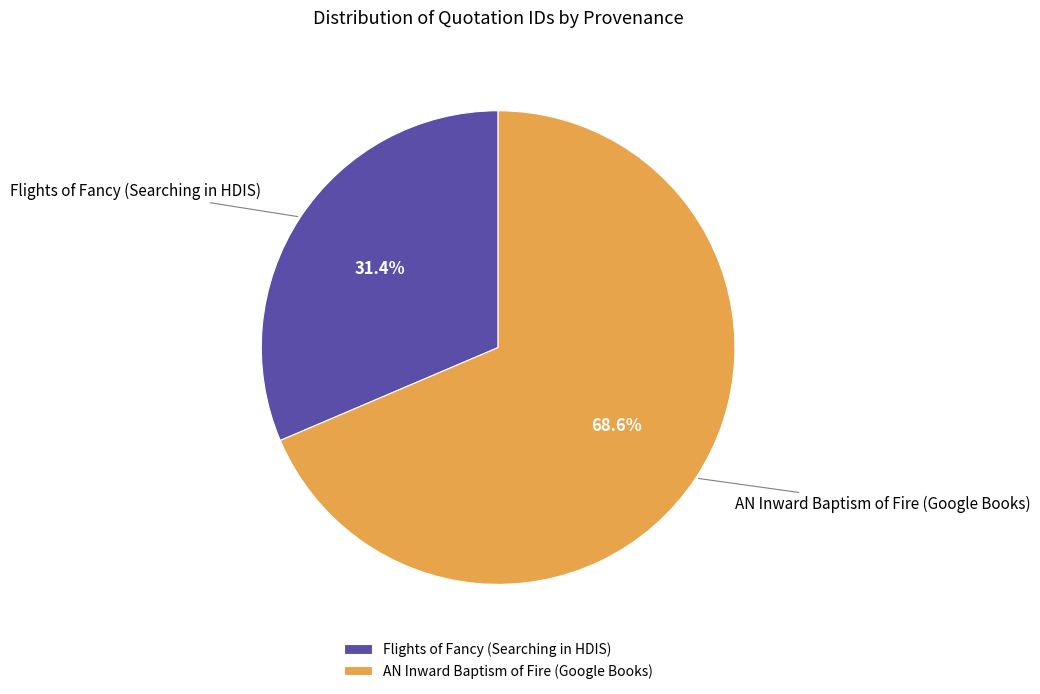

What is the largest slice in the pie chart?

AN Inward Baptism of Fire (Google Books)